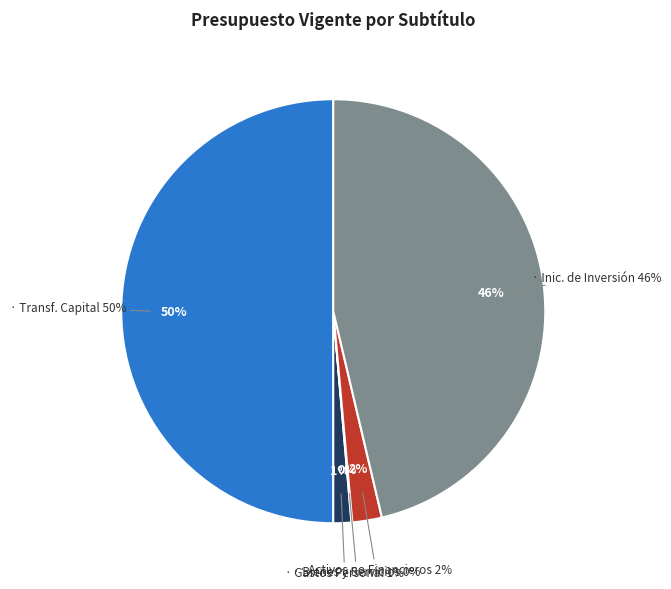

Between Gastos en Personal (21) and Activos no Financieros (29), which is larger?

Activos no Financieros (29)